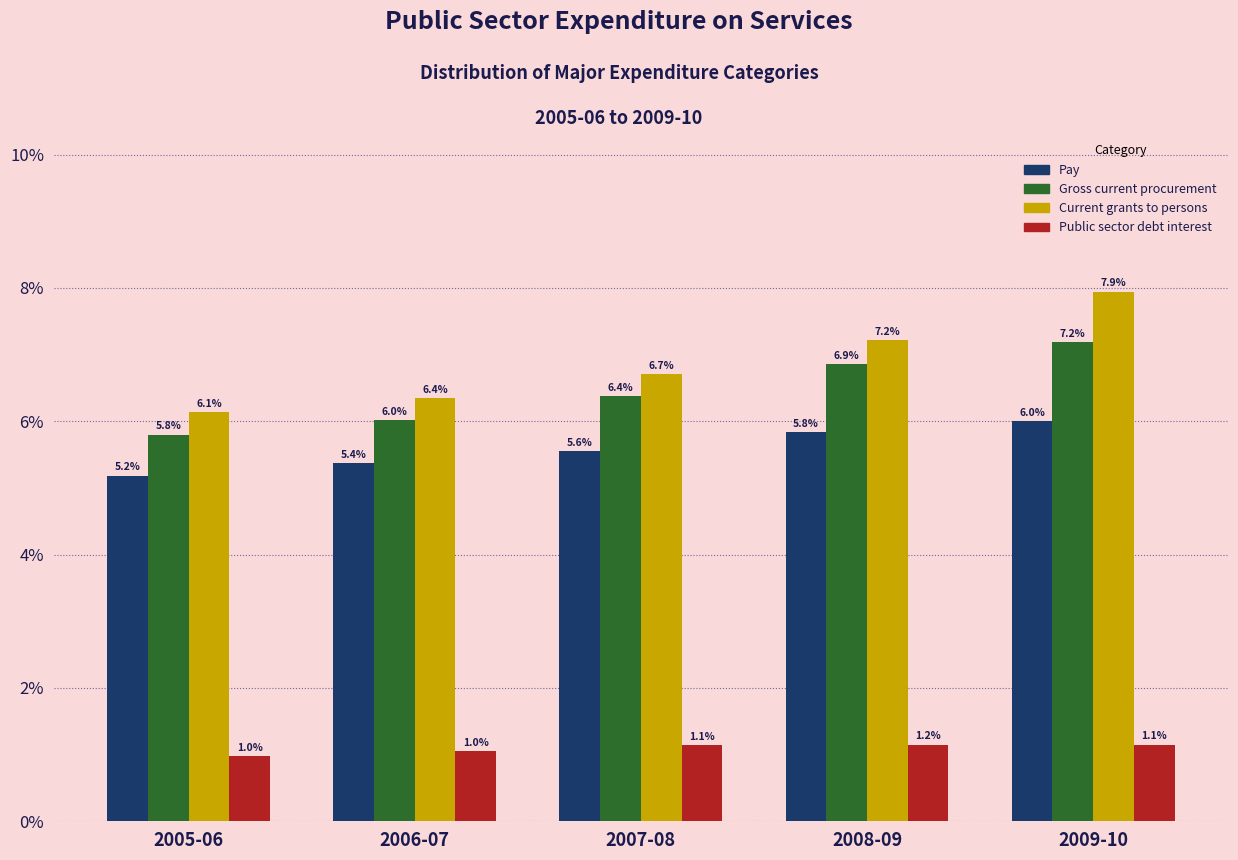

Reading left to right, extract all data points from this chart.

Pay: 5.2	5.4	5.6	5.8	6.0
Gross current procurement: 5.8	6.0	6.4	6.9	7.2
Current grants to persons: 6.1	6.4	6.7	7.2	7.9
Public sector debt interest: 1.0	1.0	1.1	1.2	1.1